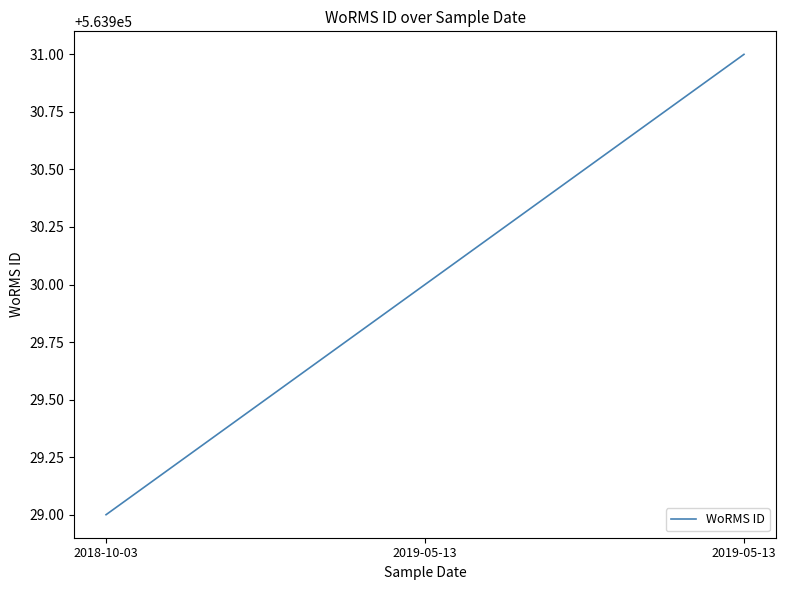

Reading left to right, list all the values displayed in this chart.

2018-10-03=563929	2019-05-13=563930	2019-05-13=563931